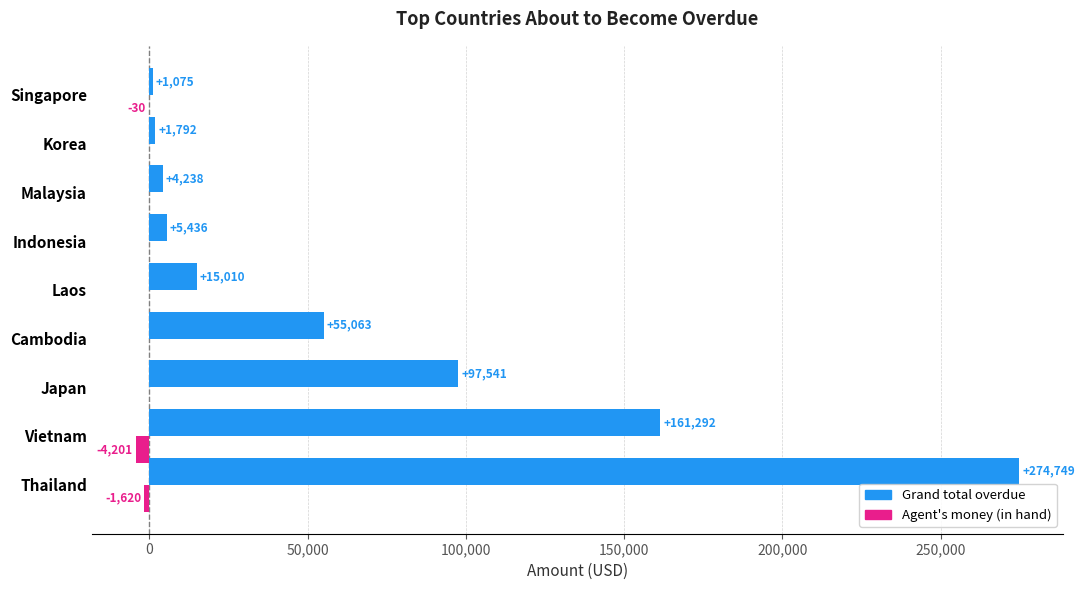

What is the total value across all series at Indonesia?

5436.0